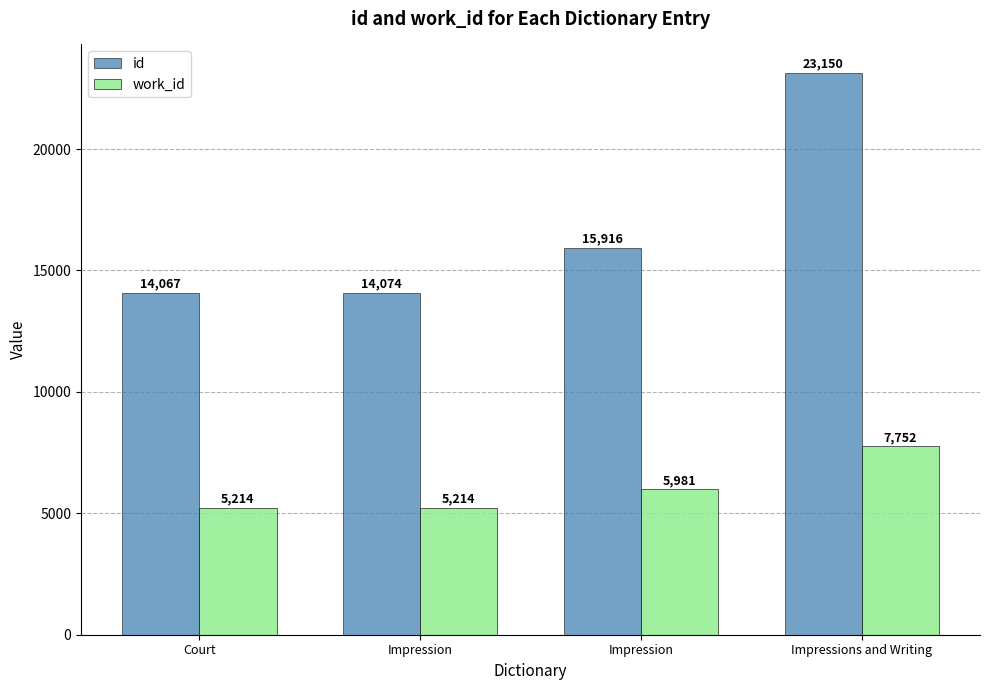

How many bars are there in each group?

2